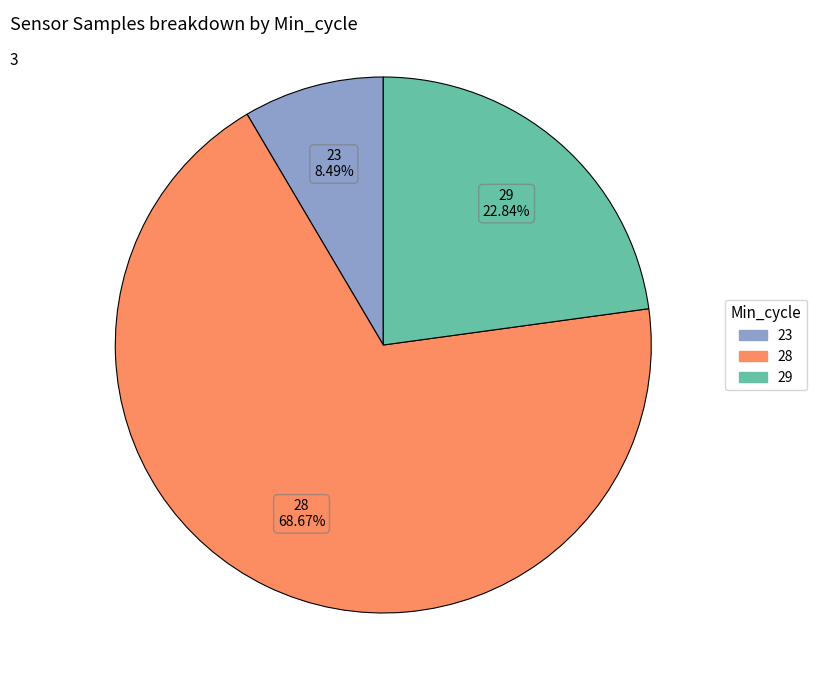

Does 28 represent more than half of the total?

Yes